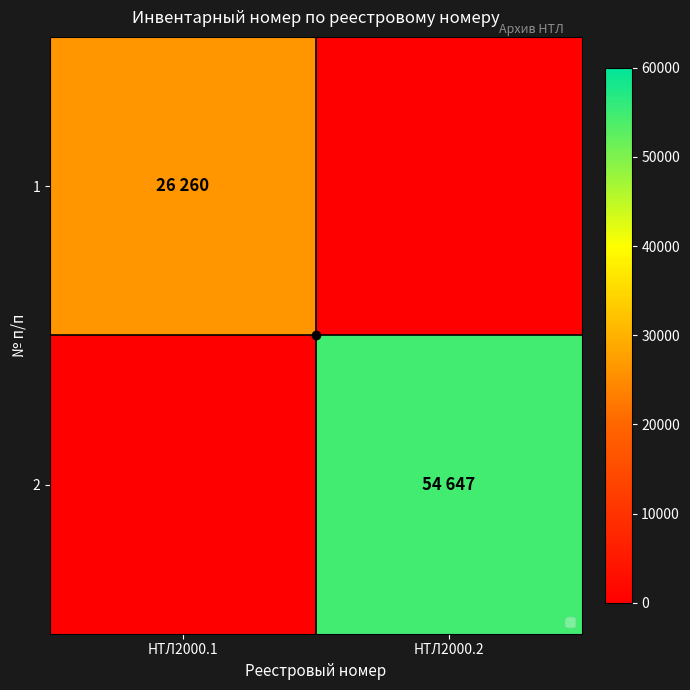

Rank the series by their average value, from highest to lowest.

2, 1